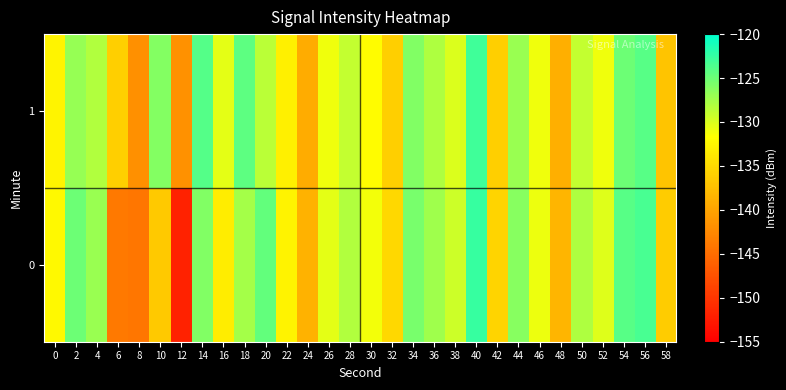

At which category does the chart reach its minimum across all series?

12